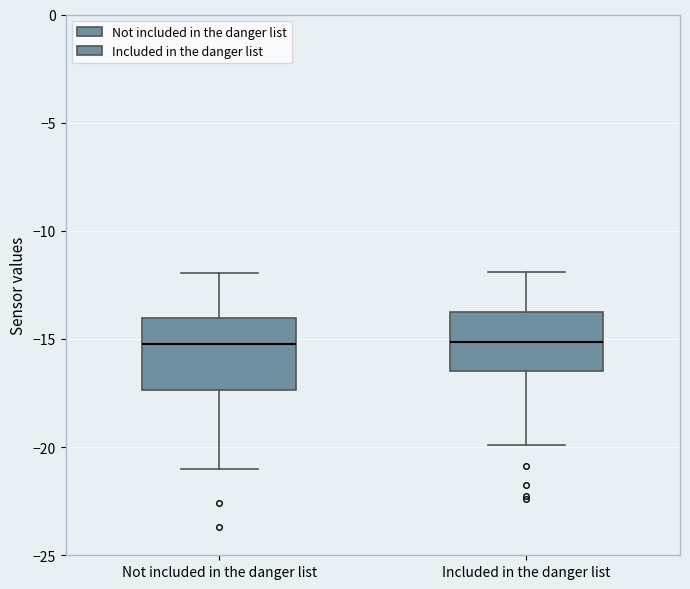

Where is the upper edge of the box for Included in the danger list on the y-axis? The values are not printed on the chart, so give them approximately, as read against the axis.

-13.5